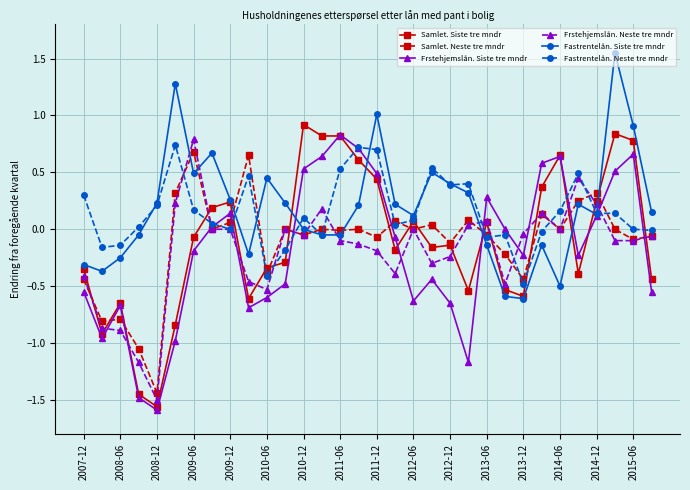

True or false: Frstehjemslån. Siste tre mndr has more than 0 interior local peaks.

True